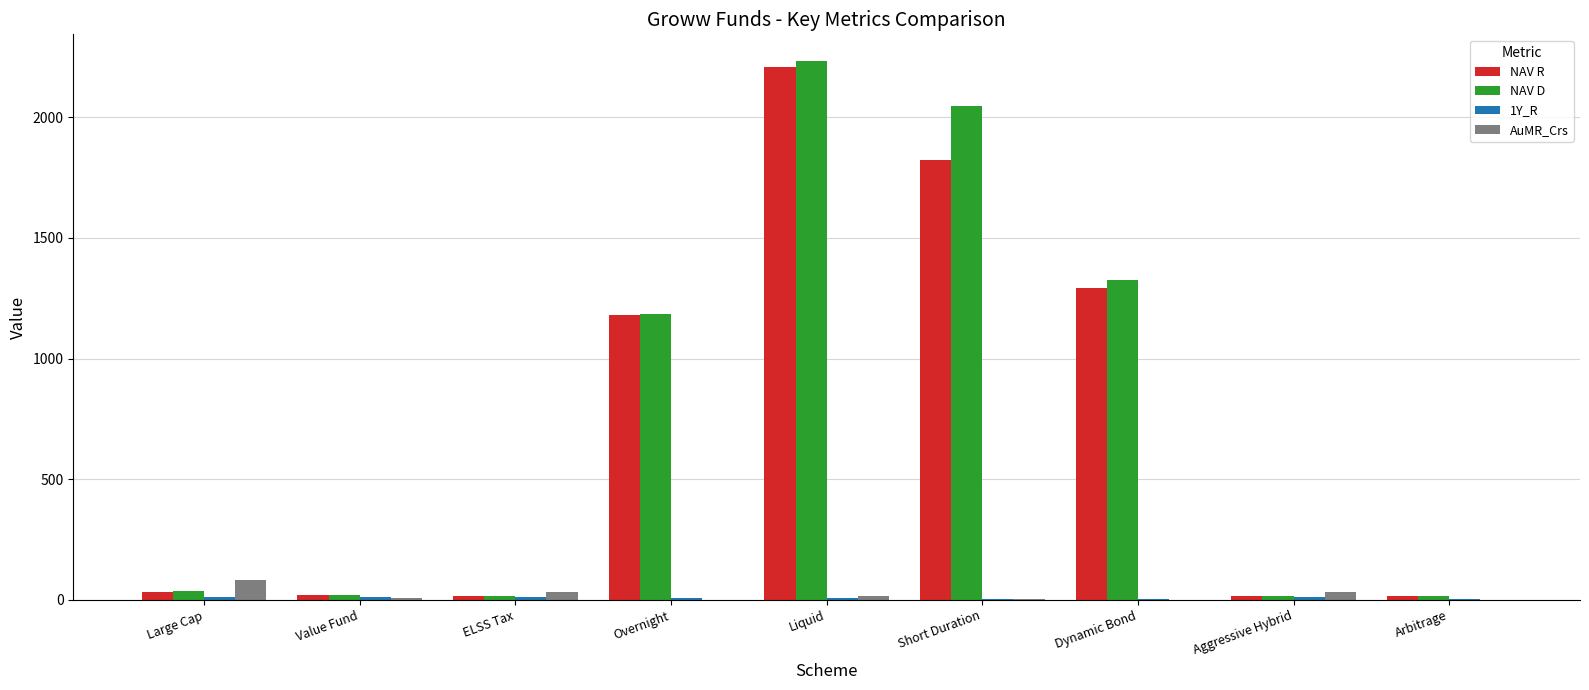

How many categories are shown in the chart?

9